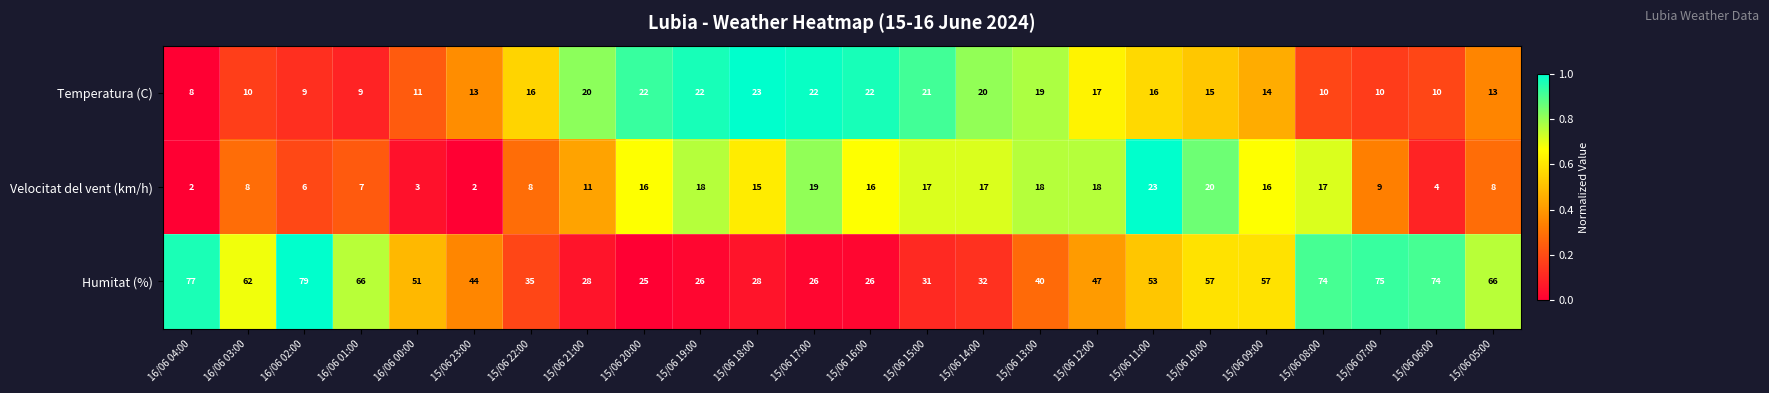

At 15/06 17:00, list the series in order from largest to smallest.

Humitat (%), Temperatura (C), Velocitat del vent (km/h)